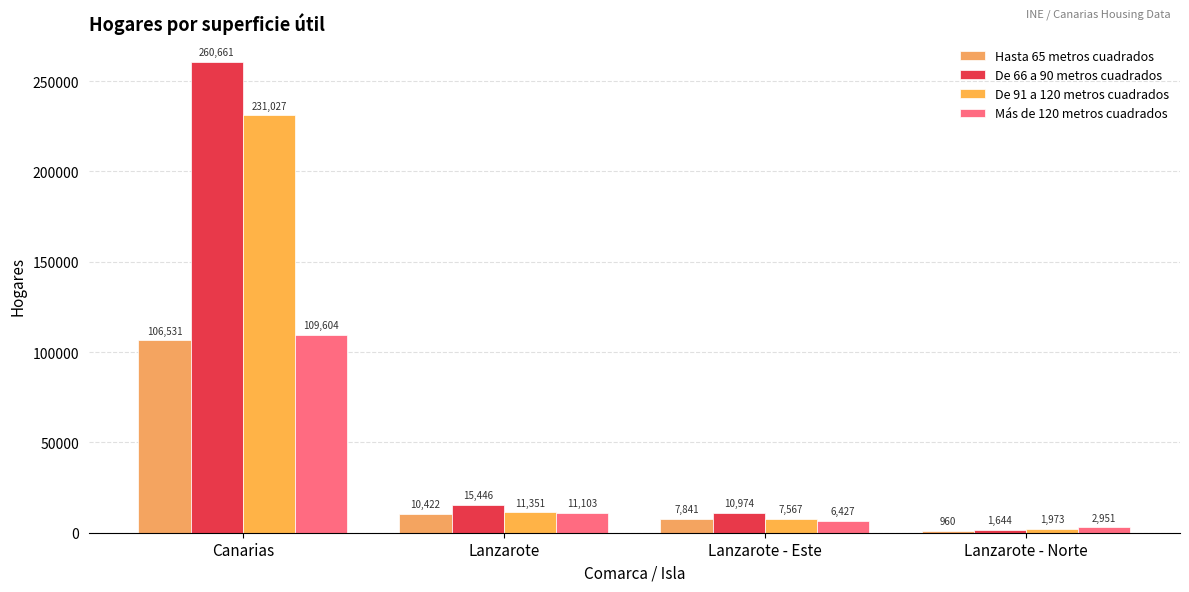

At which label does De 66 a 90 metros cuadrados reach its peak?

Canarias